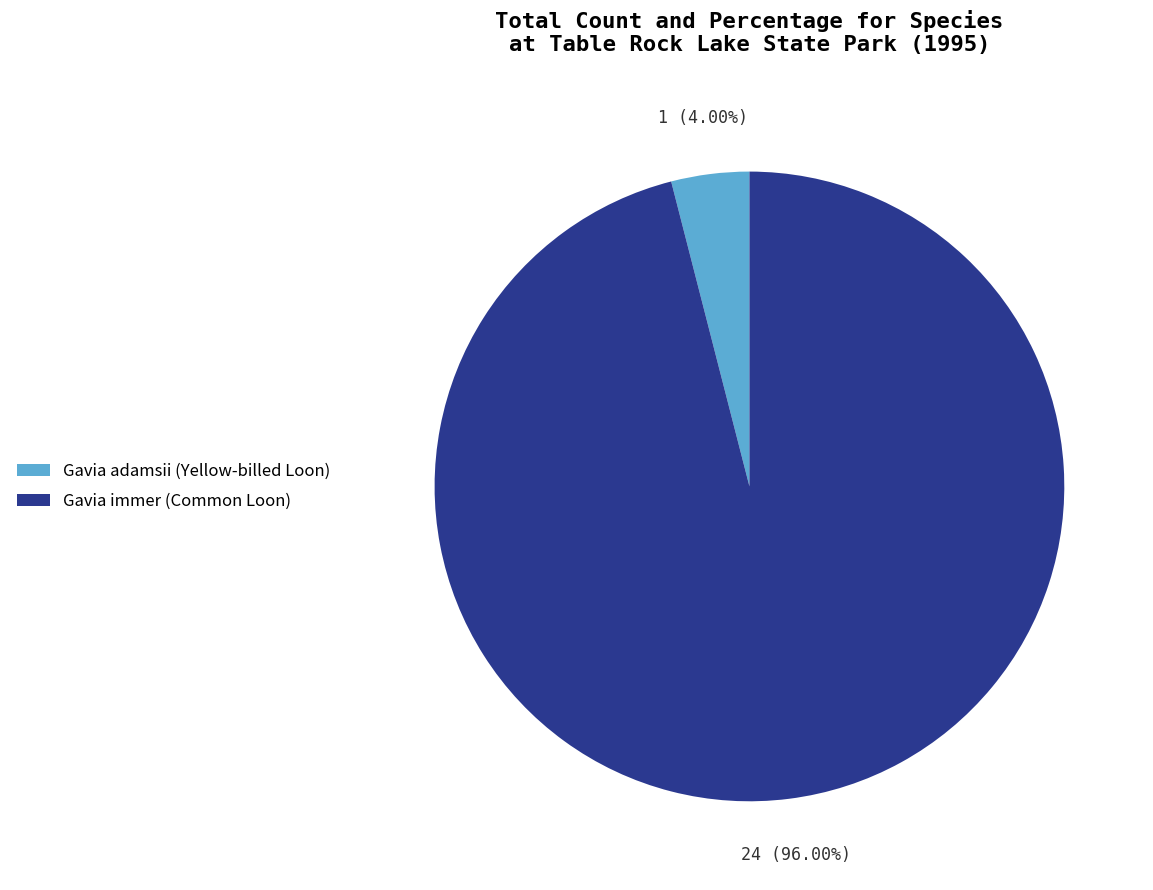

Which has a higher value, Gavia adamsii (Yellow-billed Loon) or Gavia immer (Common Loon)?

Gavia immer (Common Loon)